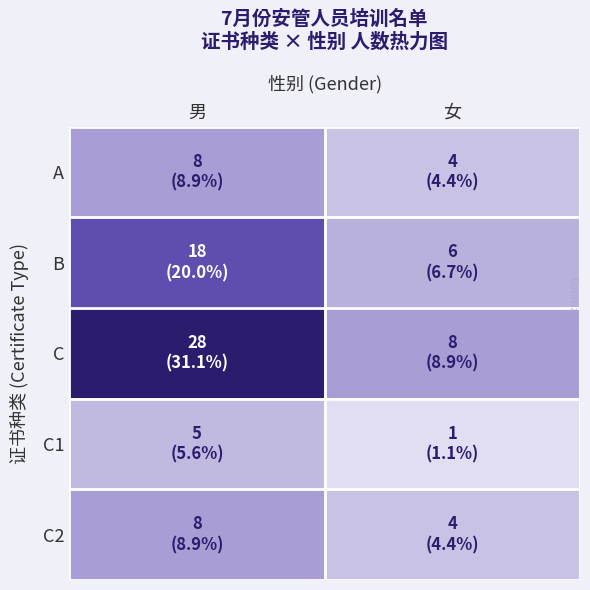

What is the difference between the highest and lowest values at 女?

7